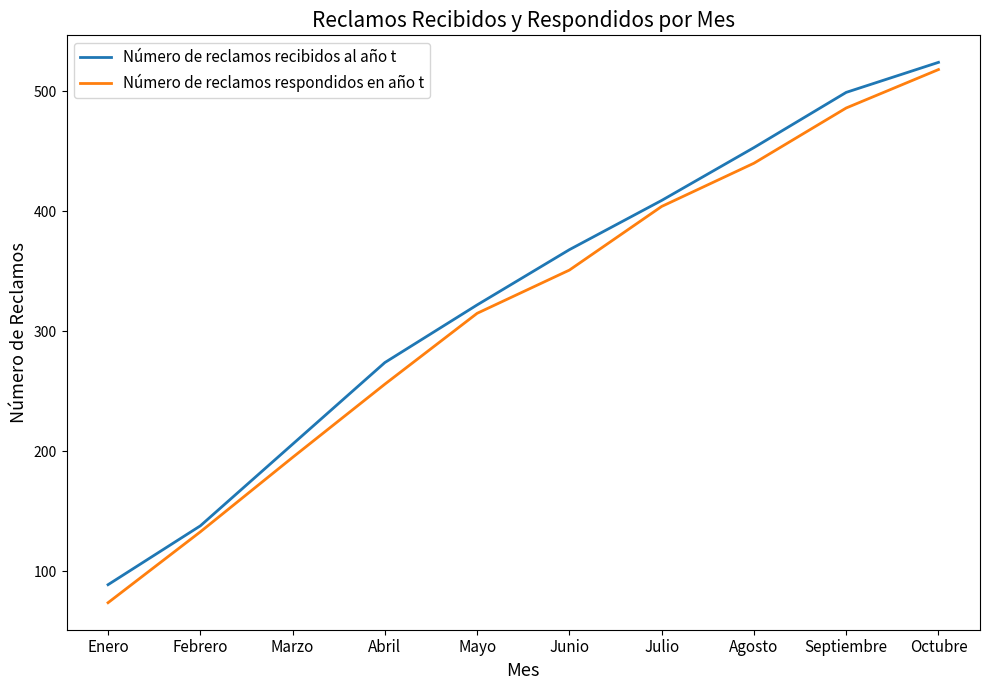

Is the value of Número de reclamos recibidos al año t at Agosto greater than the value of Número de reclamos respondidos en año t at Julio?

Yes